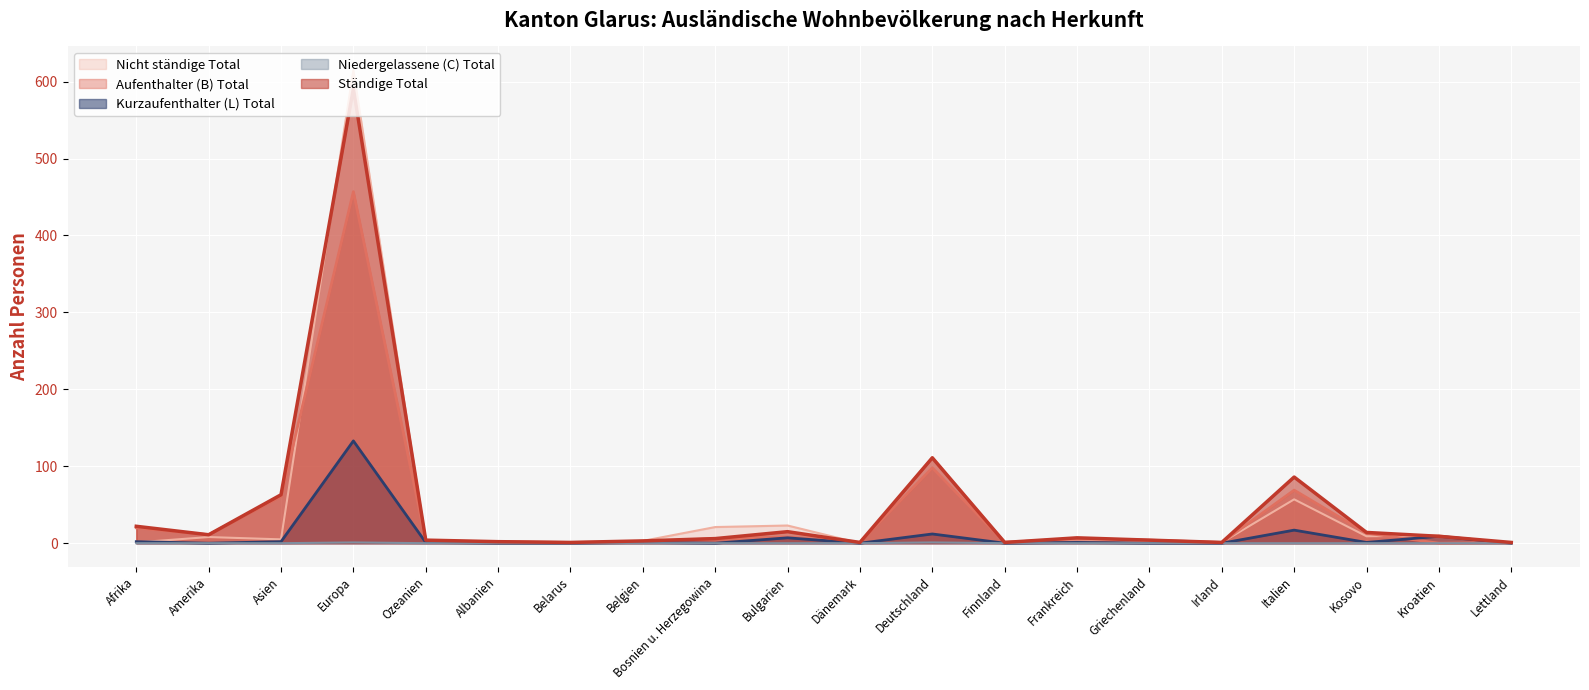

In Nicht ständige Total, how many points are lower than both neighbors (excluding endpoints)?

5